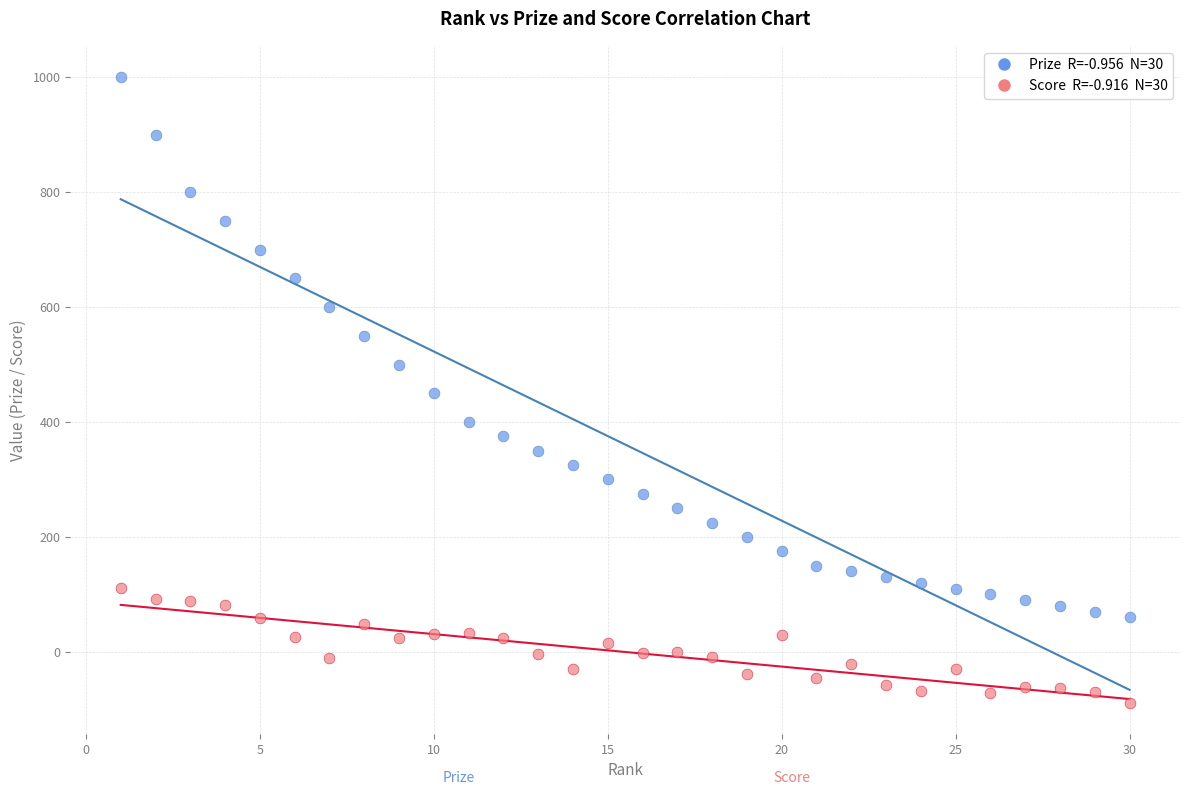

Across all data points, what is the range of Y values (max minus min)?

1088